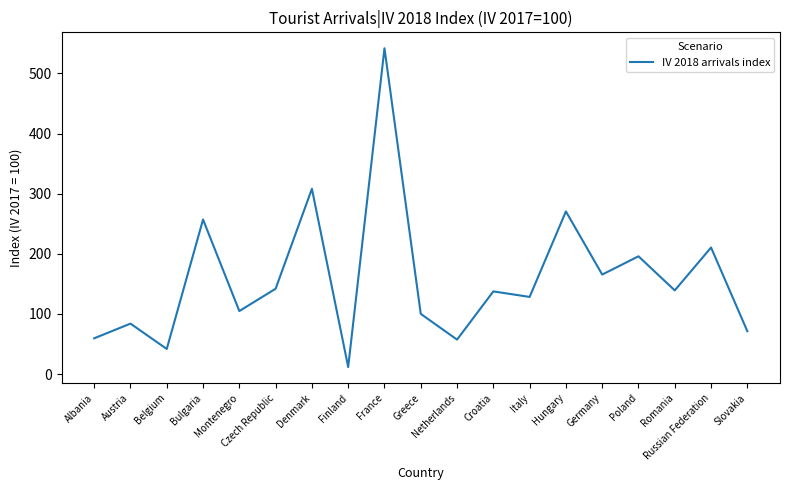

How many interior local peaks (higher than both neighbors) does the data have?

8